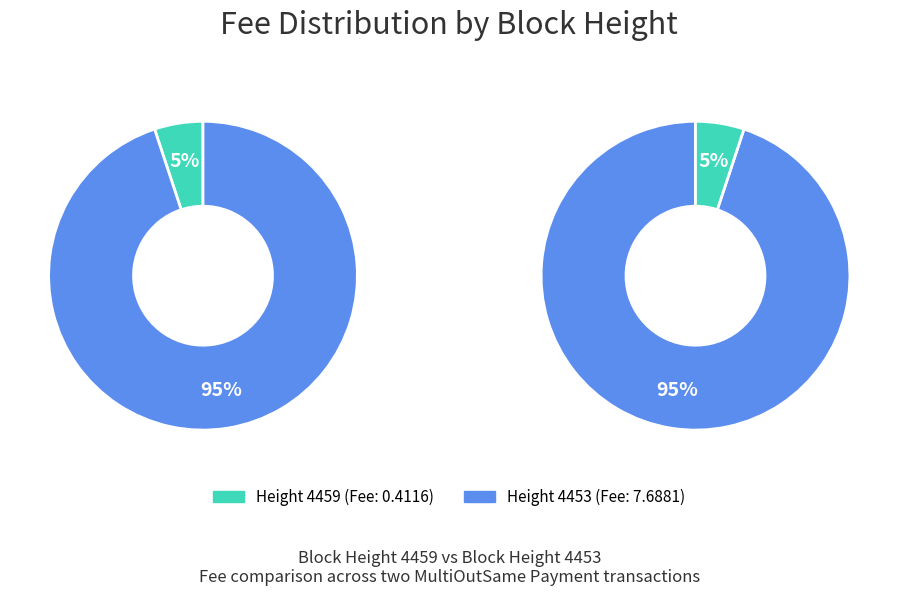

Does 4459 account for over 50% of the chart?

No